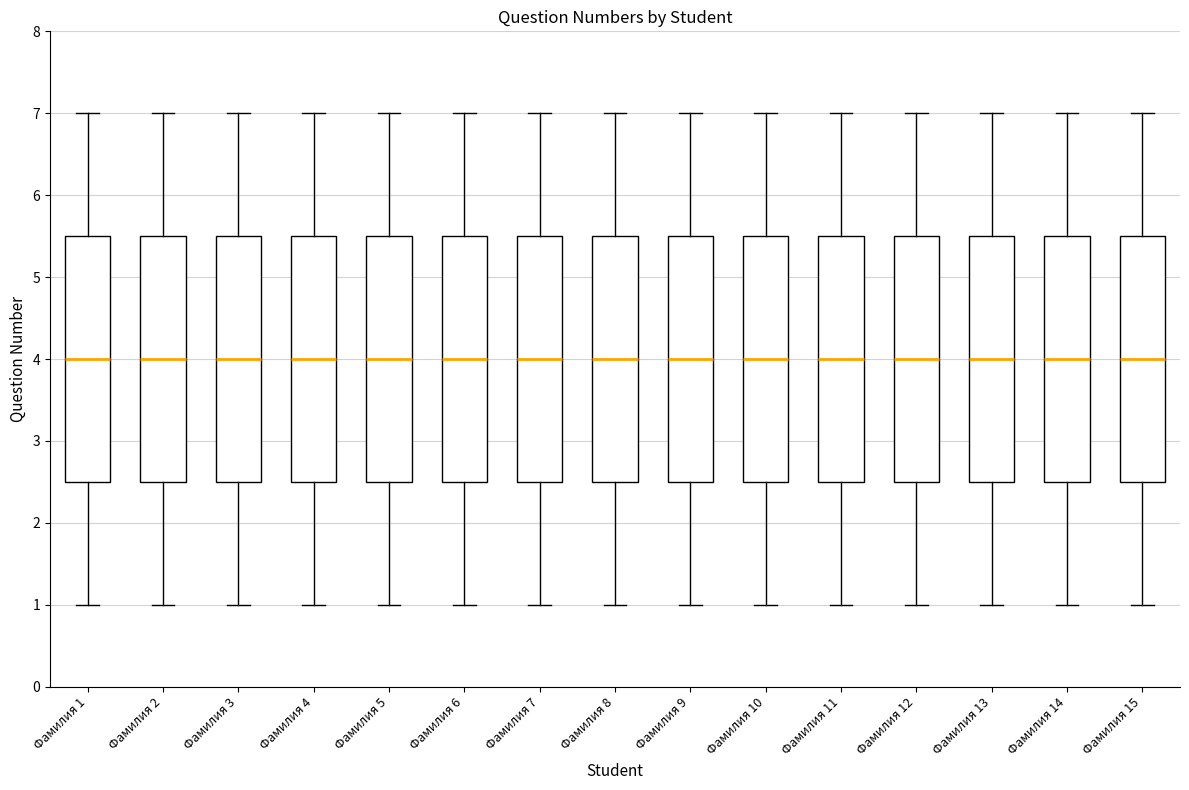

Where does the median line of the box for Фамилия 1 sit on the y-axis? The values are not printed on the chart, so give them approximately, as read against the axis.

4.0